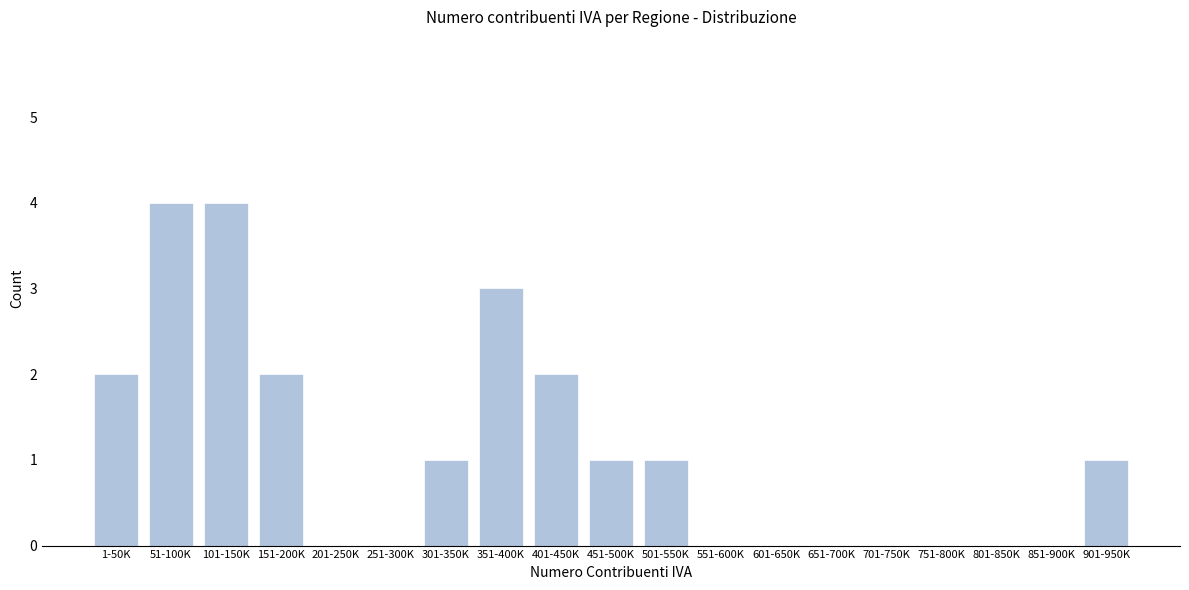

Reading left to right, what are all the values shown in this chart?

1-50K=2	51-100K=4	101-150K=4	151-200K=2	201-250K=0	251-300K=0	301-350K=1	351-400K=3	401-450K=2	451-500K=1	501-550K=1	551-600K=0	601-650K=0	651-700K=0	701-750K=0	751-800K=0	801-850K=0	851-900K=0	901-950K=1